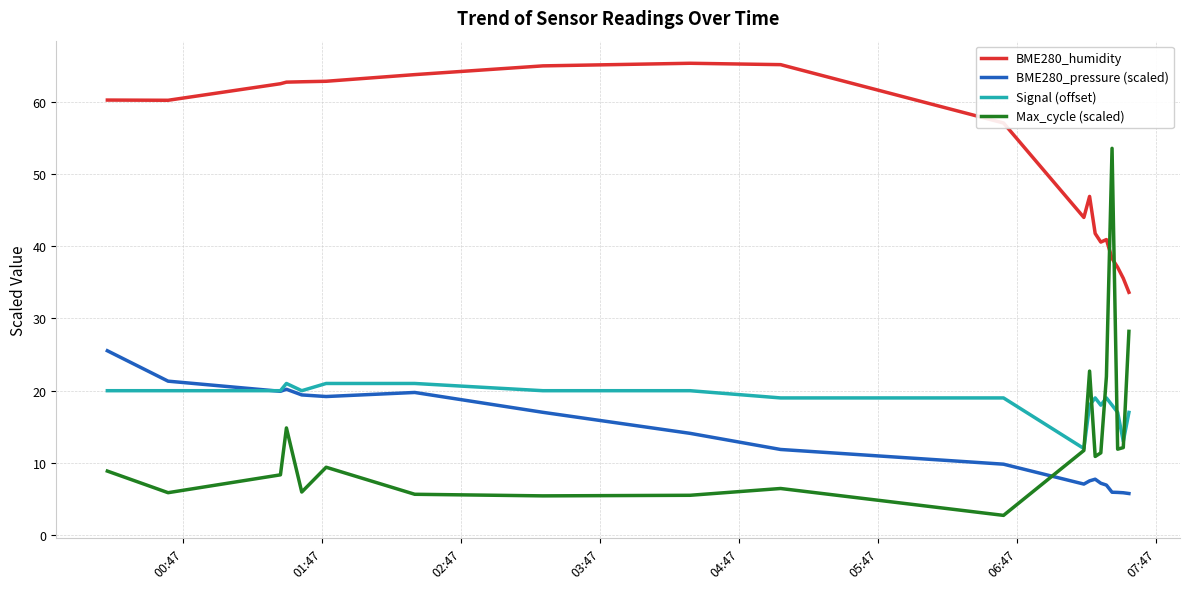

Which series has the widest spread of values?

Max_cycle (scaled)